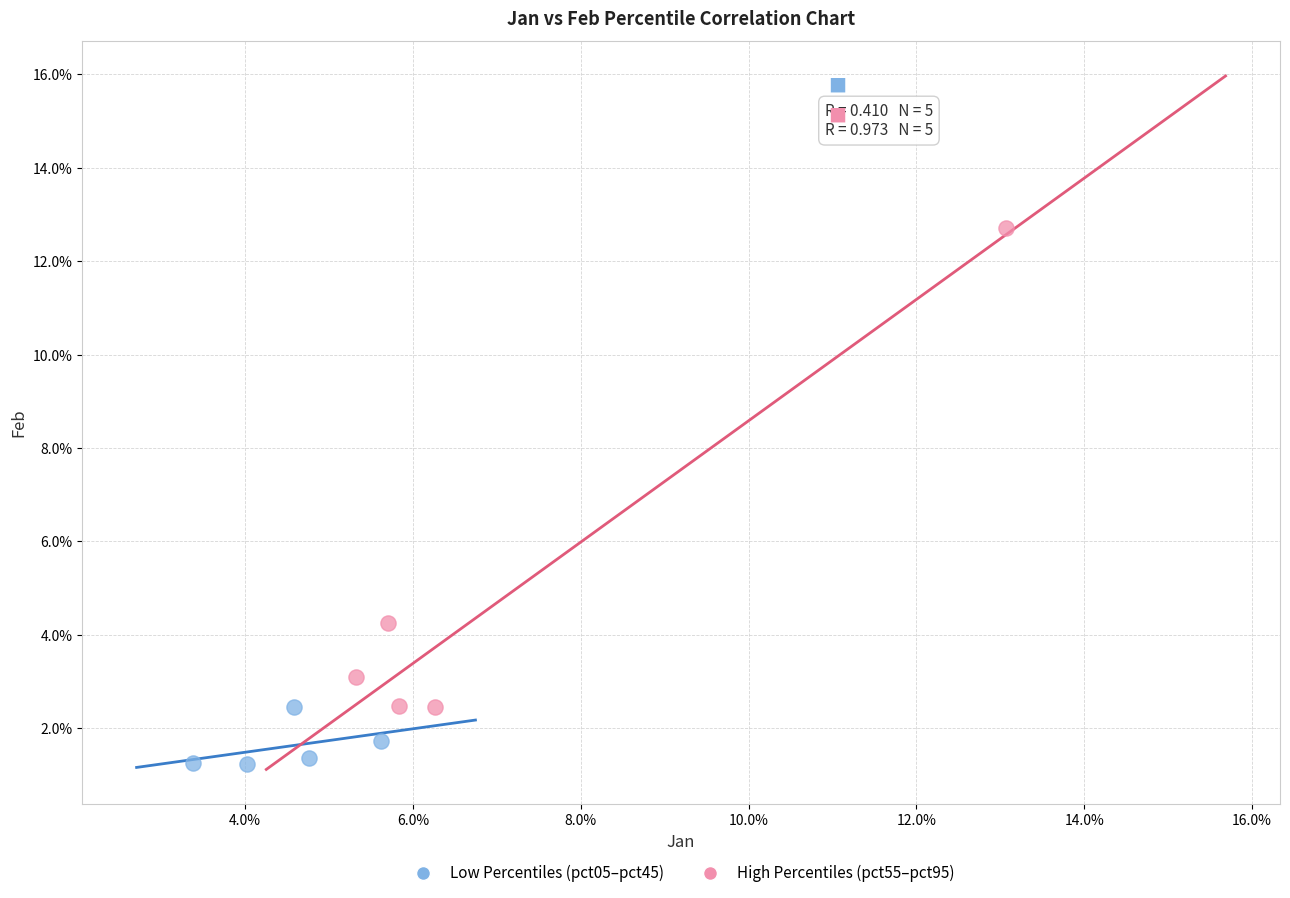

Which series reaches the minimum Y coordinate?

Low Percentiles (pct05–pct45)